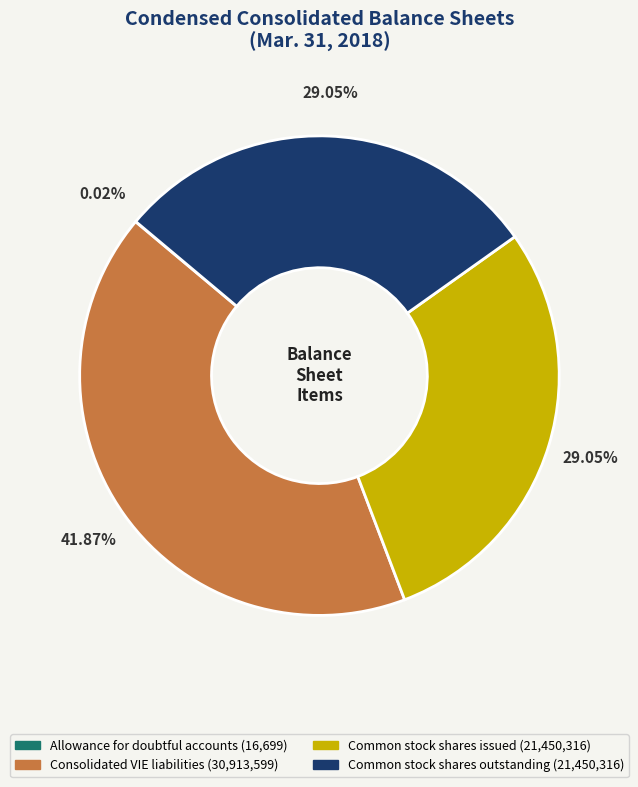

Which has a higher value, Consolidated VIE liabilities or Common stock shares outstanding?

Consolidated VIE liabilities